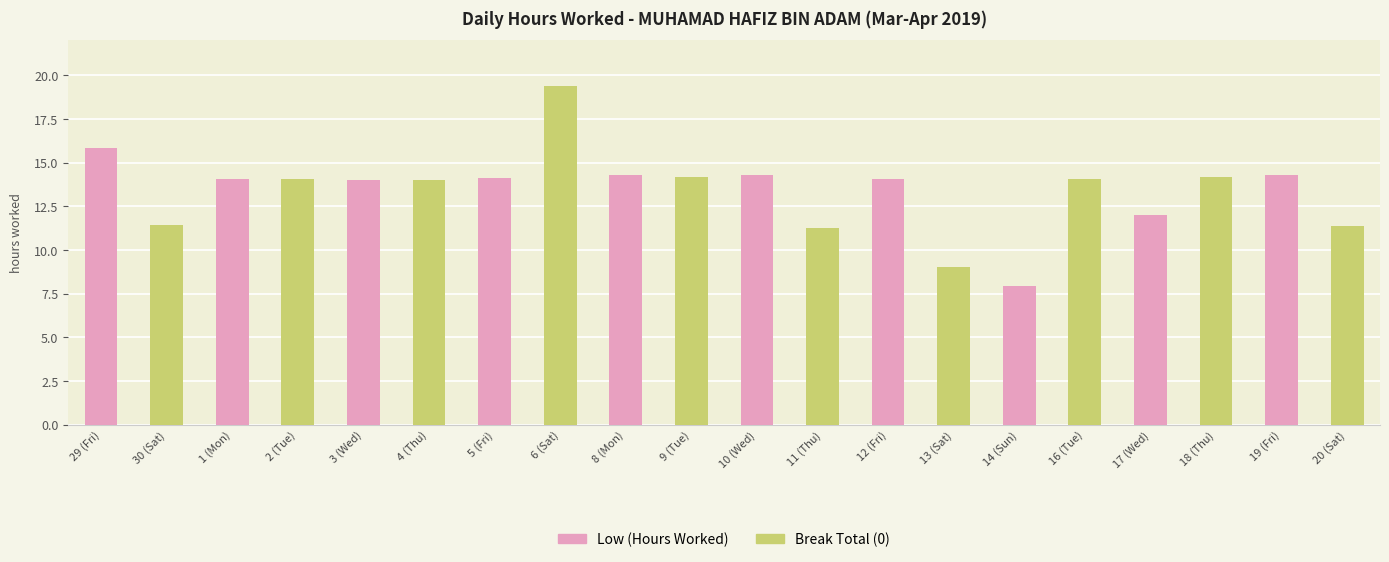

At which label does the data first exceed 14?

29 (Fri)